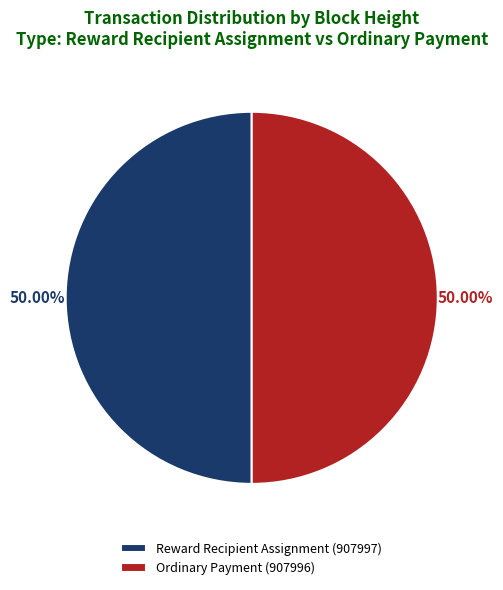

Do Ordinary Payment (907996) and Reward Recipient Assignment (907997) together represent more than half of the pie?

Yes